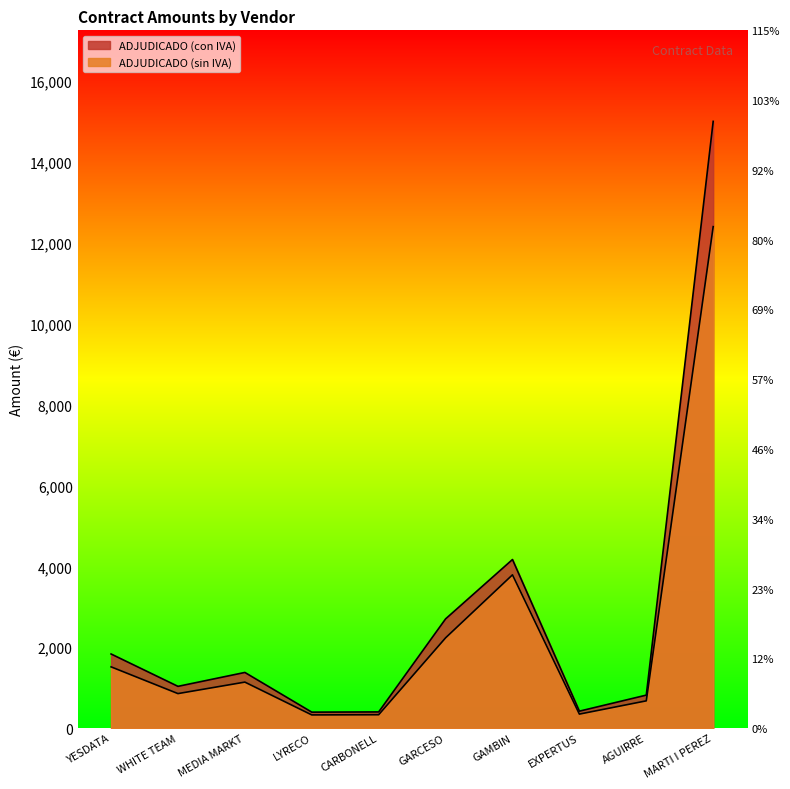

True or false: ADJUDICADO (con IVA) and ADJUDICADO (sin IVA) intersect in this chart.

False